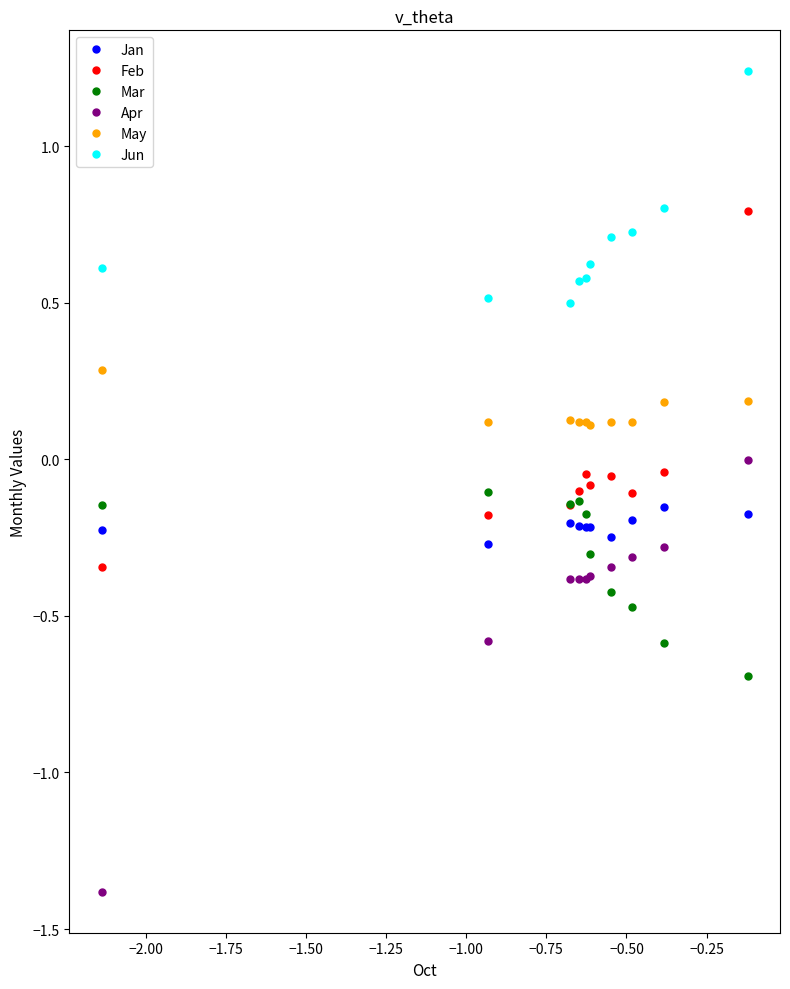

Which series has the widest spread of values?

Apr